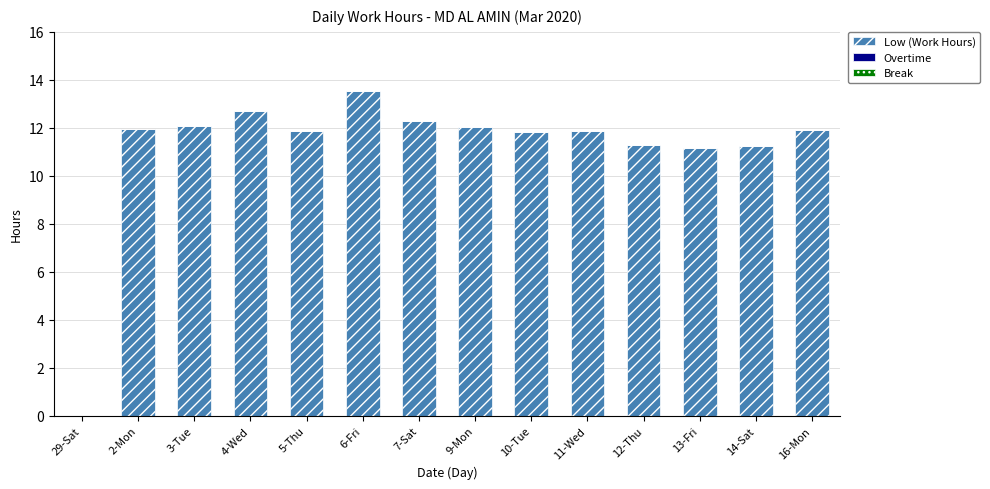

What is the sum of the values at 9-Mon and 4-Wed?

24.8